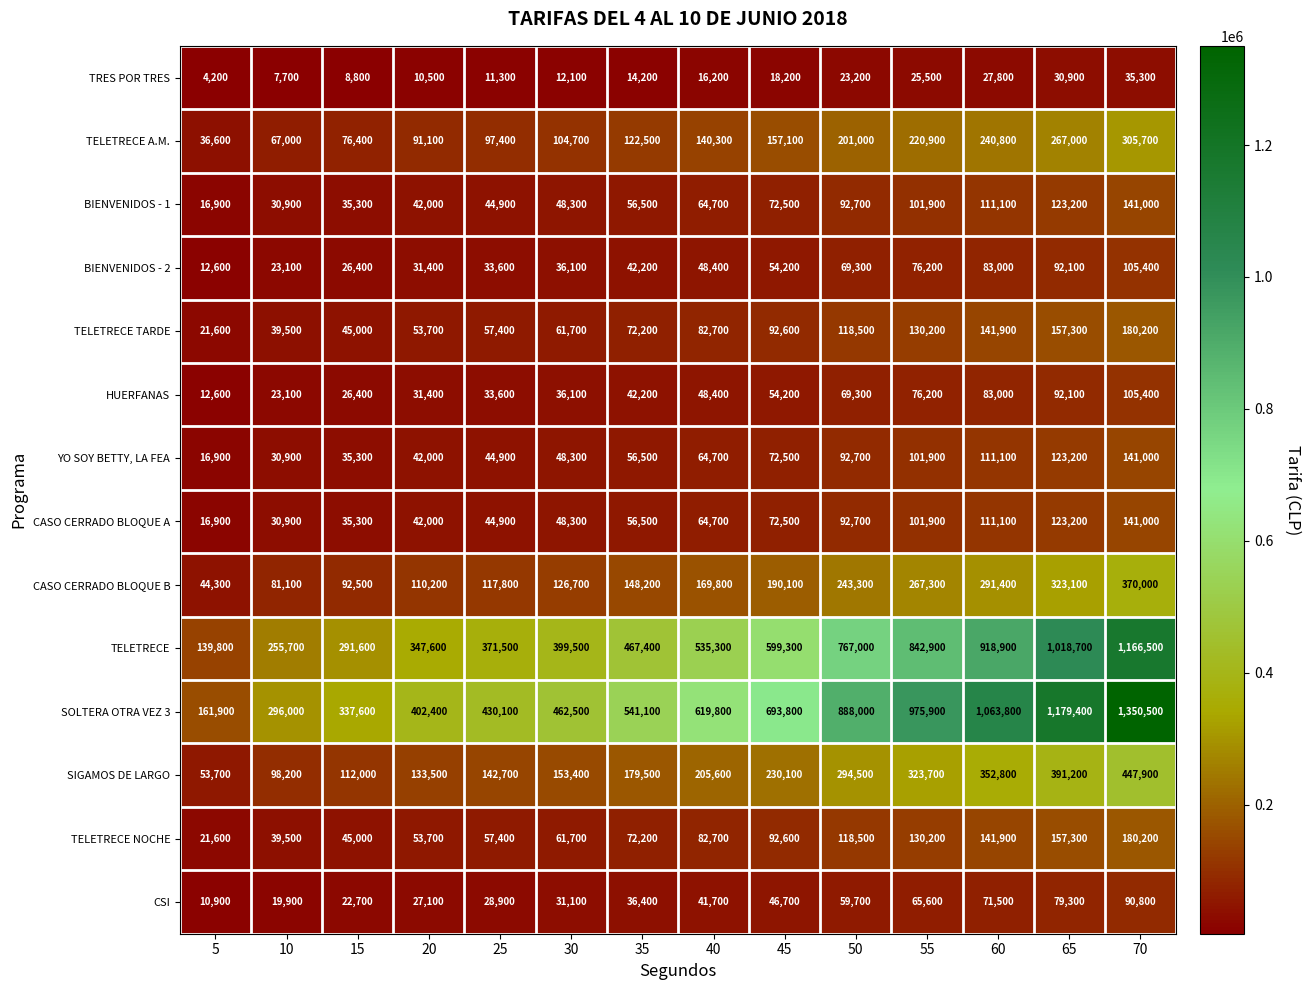

At which label does CSI reach its peak?

70